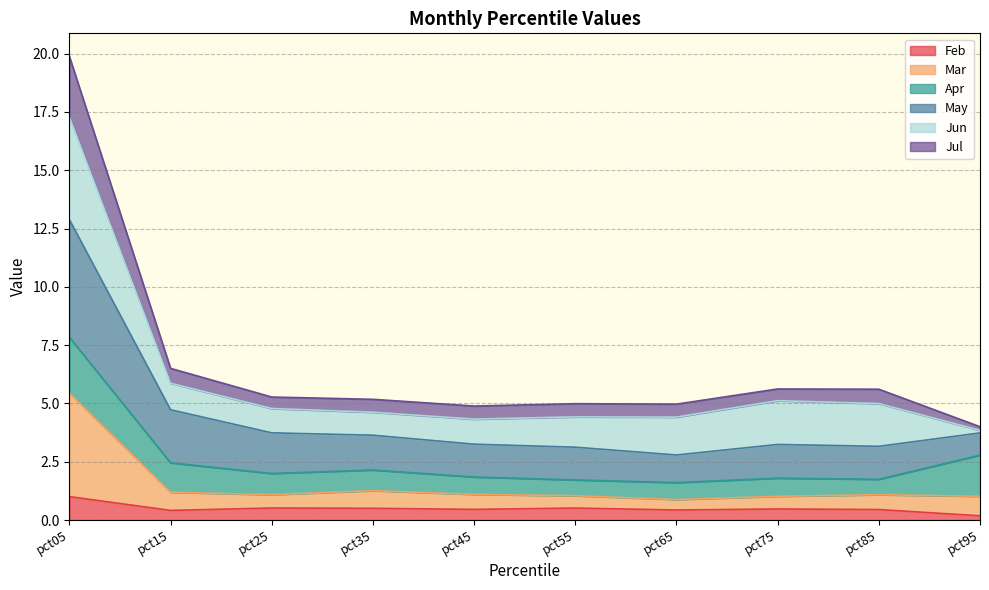

What value does the Feb series have at pct25?

0.5